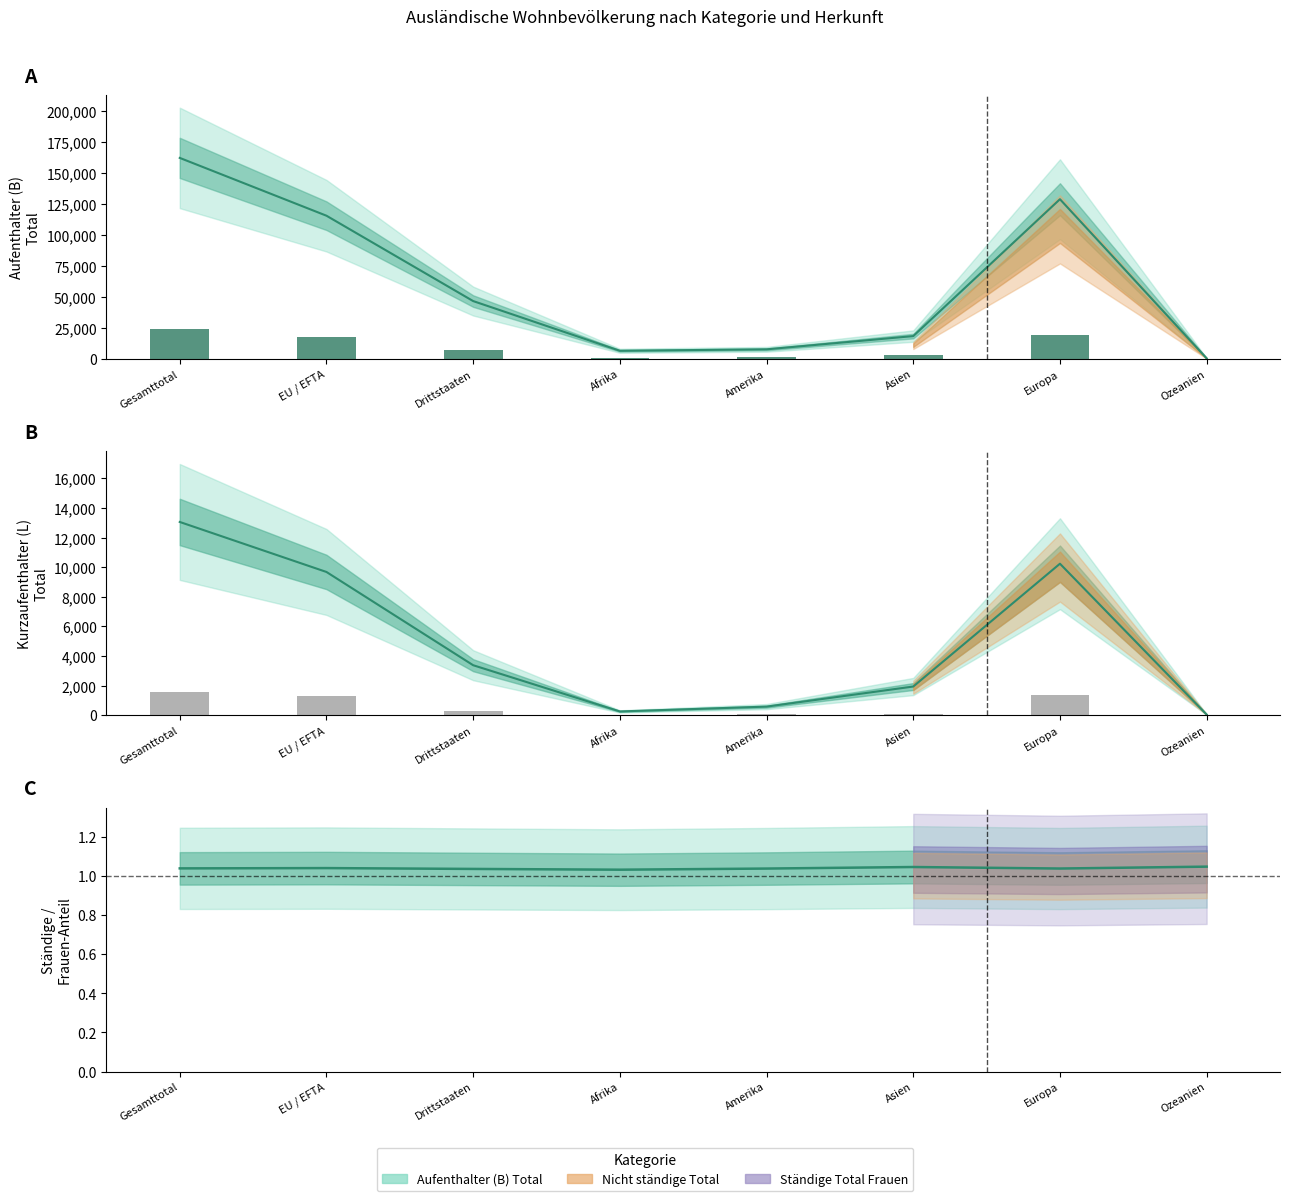

At which label is Kurzaufenthalter (L) Total closest to 6552?

EU / EFTA